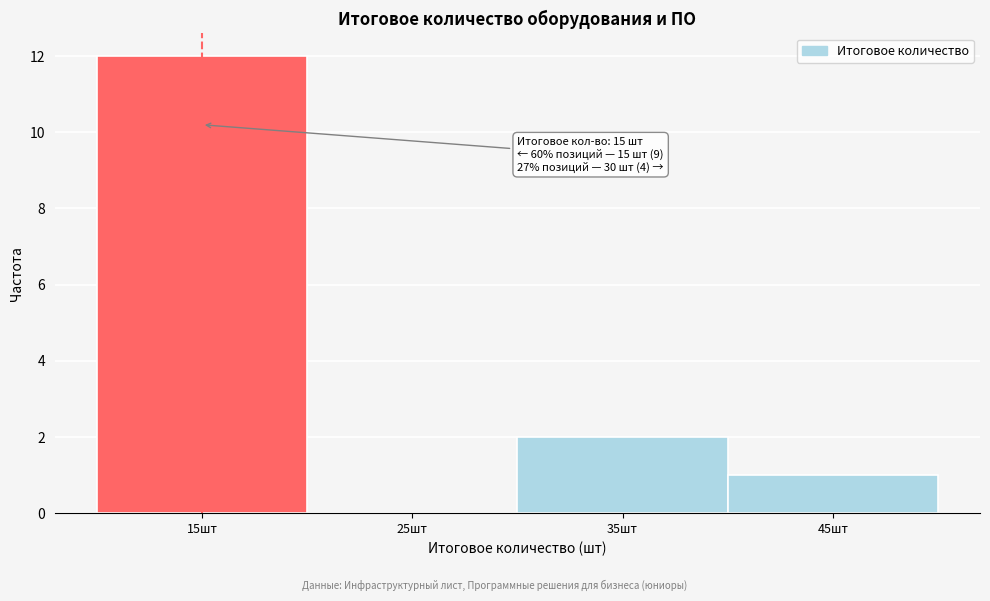

Over which range of the x-axis is the bar tallest?

10 to 20